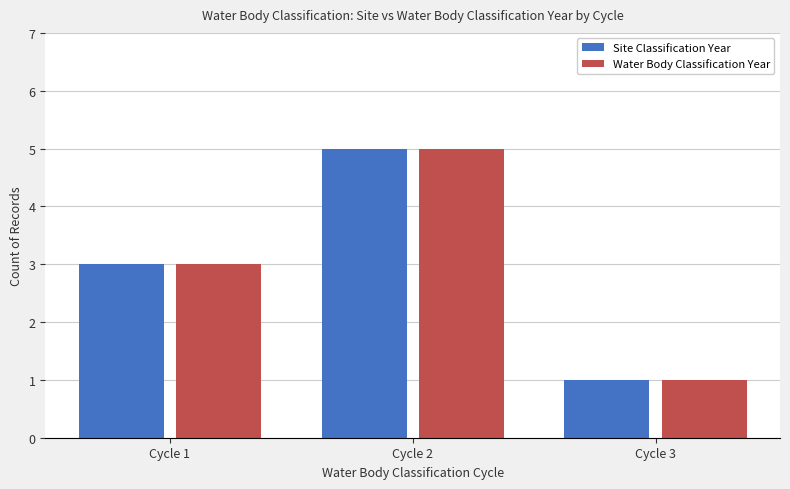

What is the difference between the Site Classification Year values at Cycle 2 and Cycle 3?

4